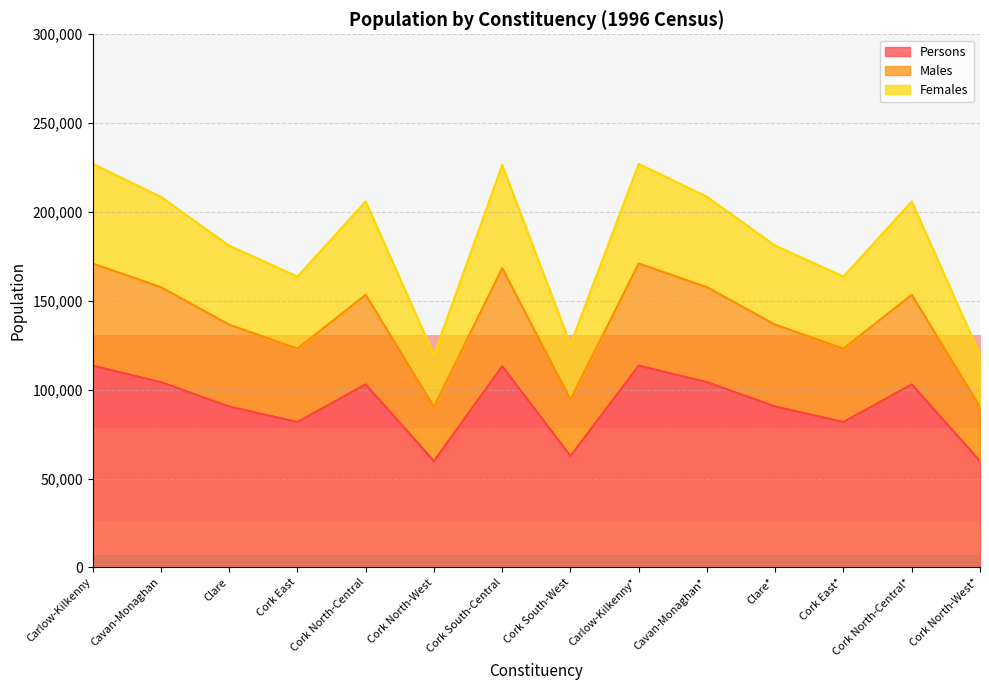

At which category is the sum across all series the highest?

Carlow-Kilkenny